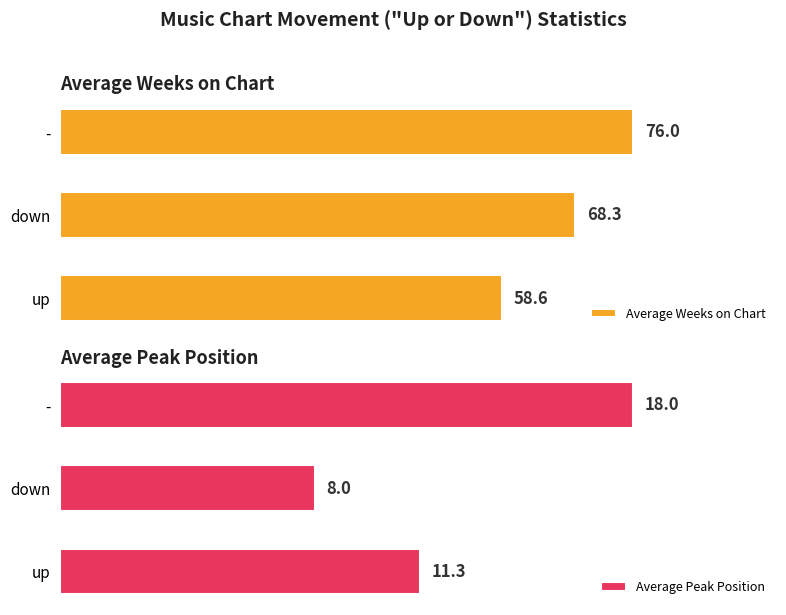

Reading left to right, list all the values displayed in this chart.

Average Weeks on Chart: 58.6	68.3	76.0
Average Peak Position: 11.3	8.0	18.0